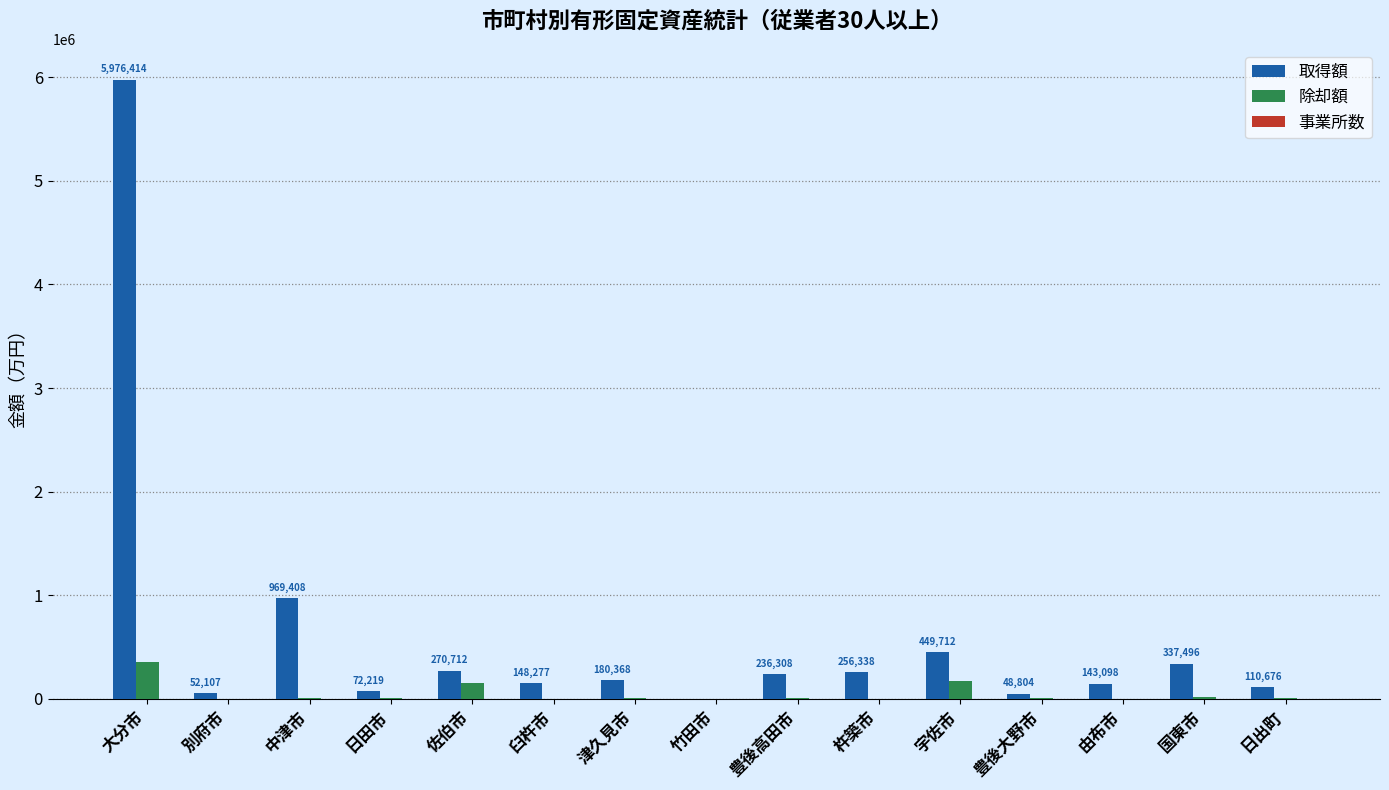

How many groups of bars are there?

15